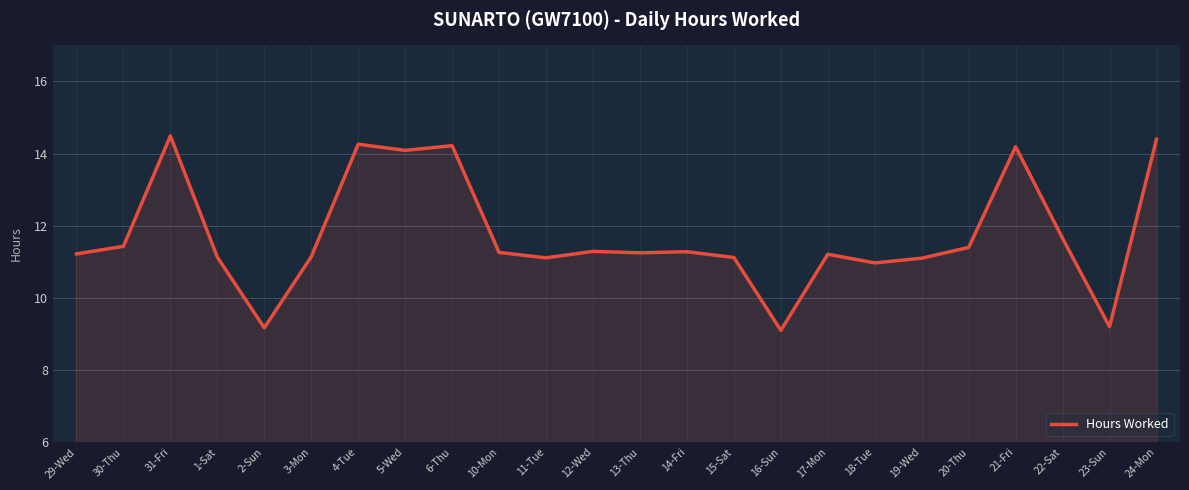

What is the difference between the maximum and minimum values?

5.4